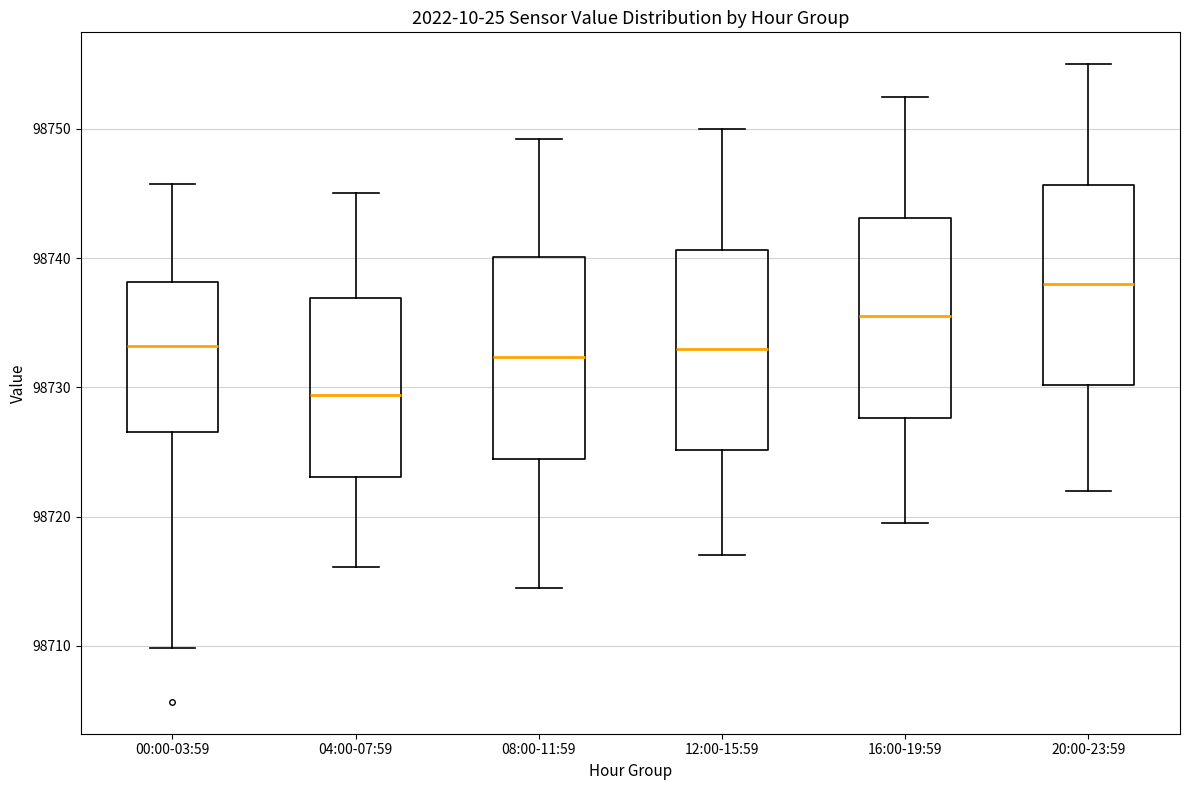

Reading left to right, transcribe this box plot: for each box, give where its median line is, the range the box spans, and where its two whiskers end, as read against the y-axis. The values are not printed on the chart, so give them approximately, as read against the axis.

00:00-03:59: median 98733, box 98727 to 98738, whiskers 98710 to 98746
04:00-07:59: median 98729, box 98723 to 98737, whiskers 98716 to 98745
08:00-11:59: median 98732, box 98724 to 98740, whiskers 98715 to 98749
12:00-15:59: median 98733, box 98725 to 98741, whiskers 98717 to 98750
16:00-19:59: median 98736, box 98728 to 98743, whiskers 98720 to 98753
20:00-23:59: median 98738, box 98730 to 98746, whiskers 98722 to 98755